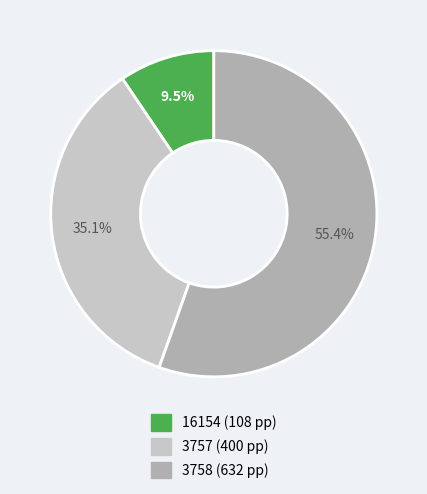

To the nearest percent, what is the average slice percentage?

33%